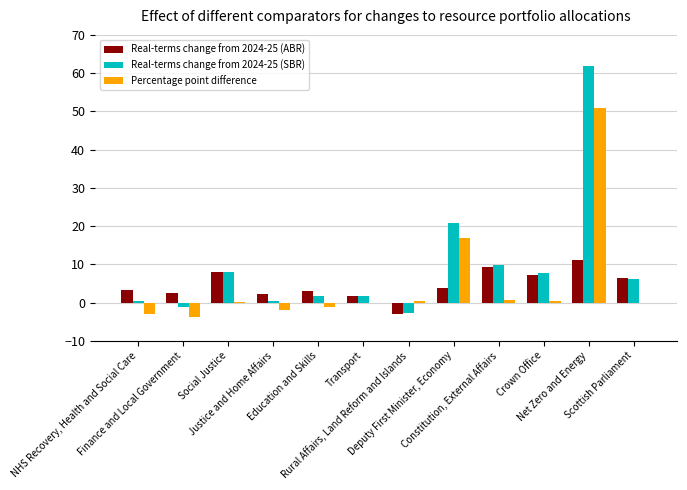

What is the maximum value for Real-terms change from 2024-25 (SBR)?

61.9